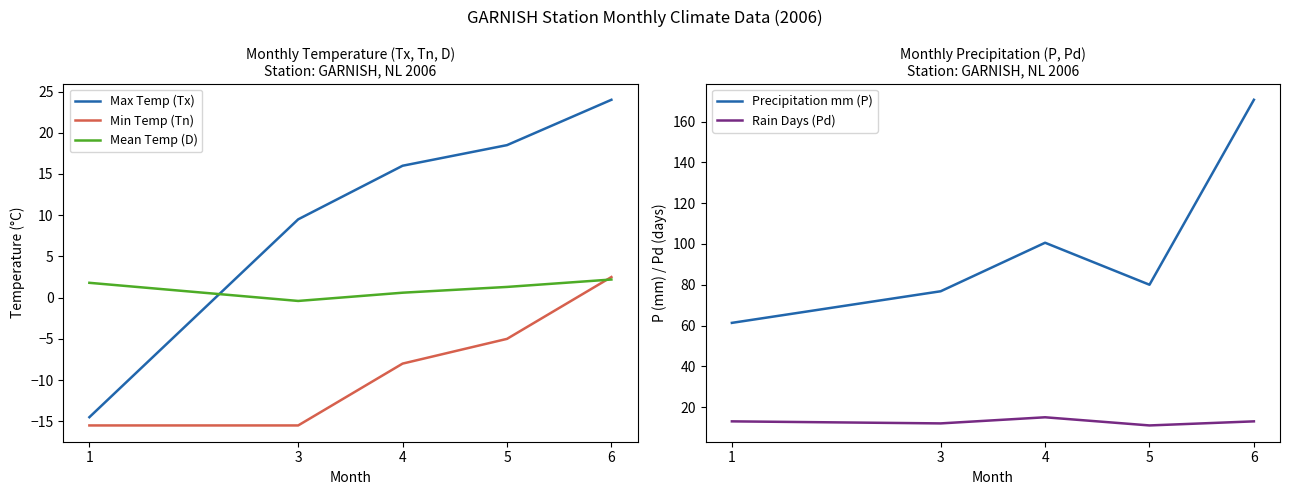

What is the difference between the maximum and minimum values in the Precipitation mm (P) series?

109.4